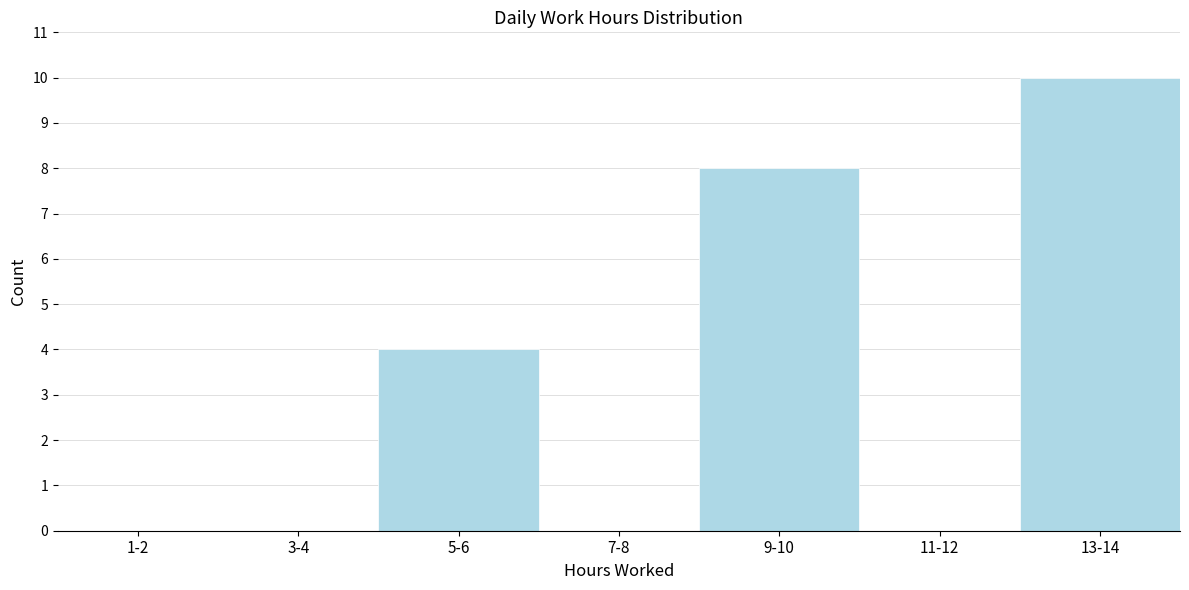

Reading left to right, transcribe all the data shown in this chart.

1-2=0	3-4=0	5-6=4	7-8=0	9-10=8	11-12=0	13-14=10